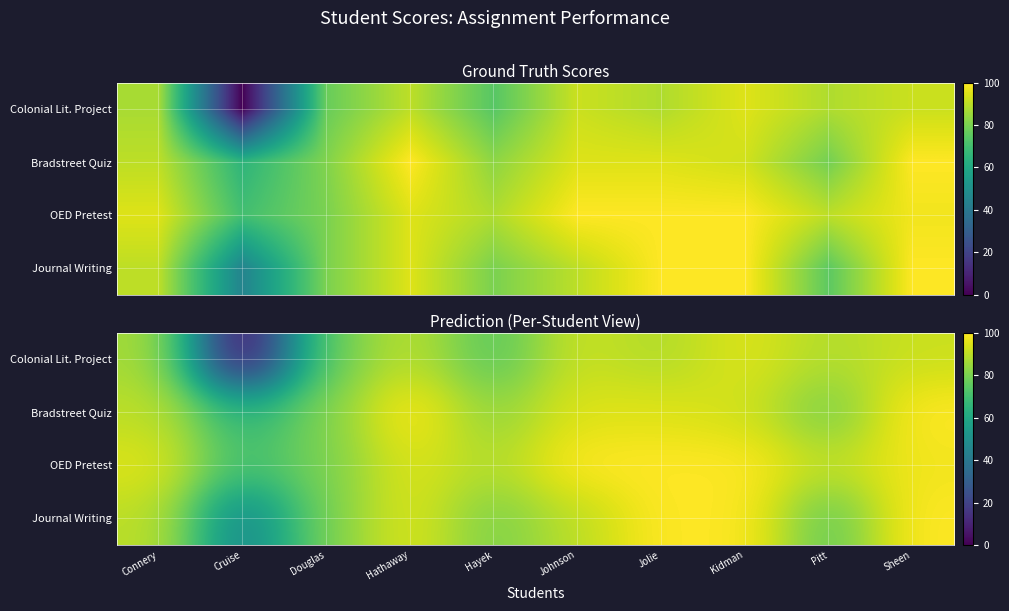

What is the spread (max minus min) of values at Pitt?

15